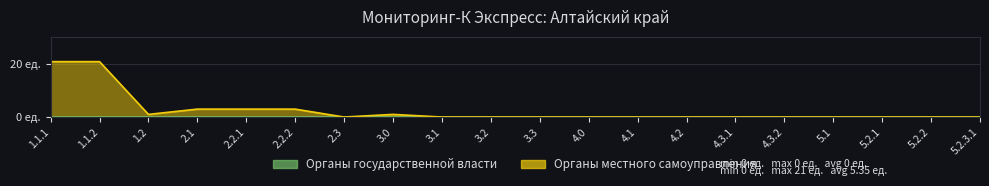

What position from the right is 5.2.3.1?

1